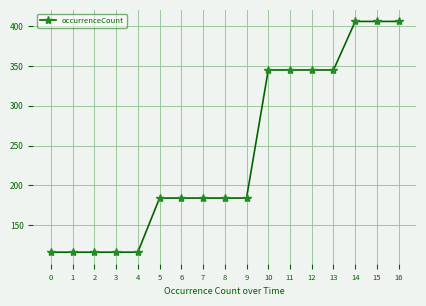

Does the chart display data point markers on the line(s)?

Yes